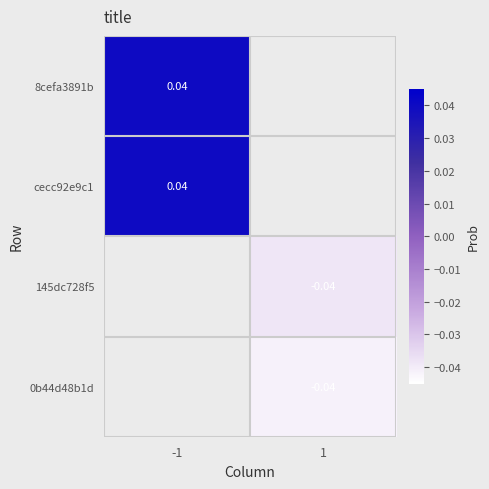

The value of 0b44d48b1d at 1 is -0.0. True or false?

False